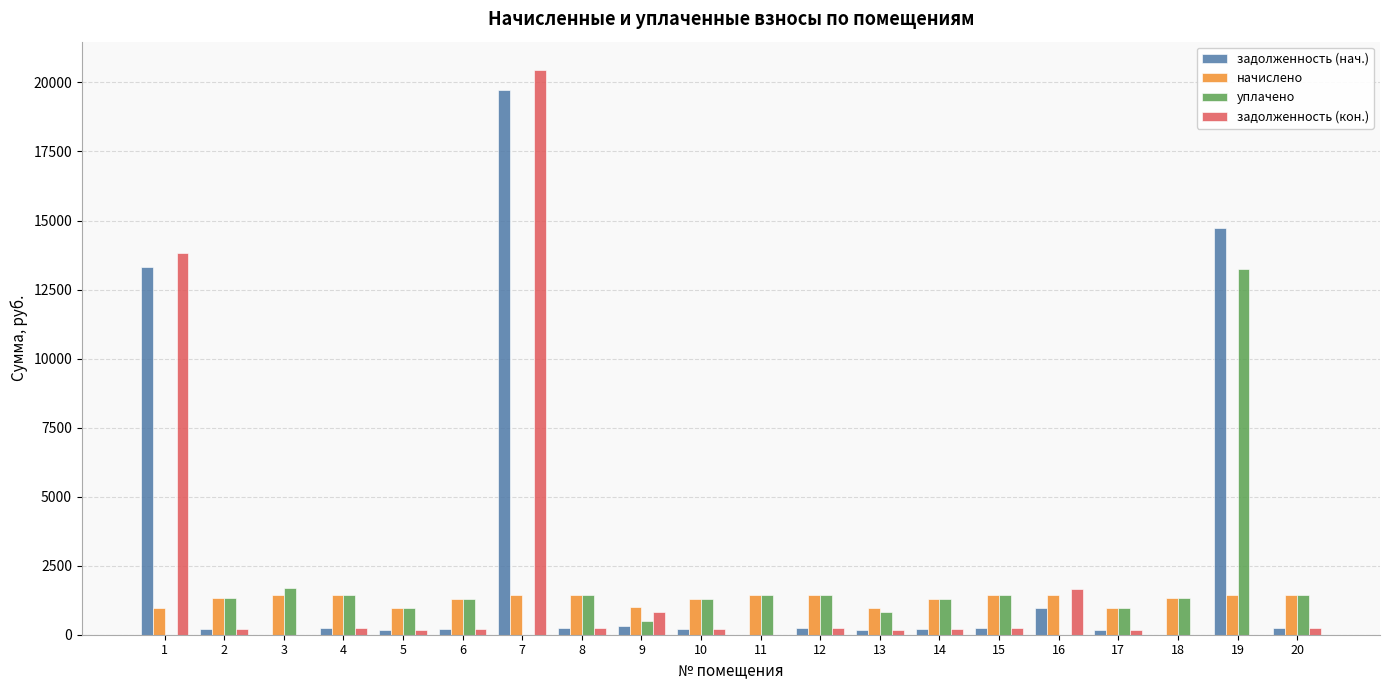

How many groups of bars are there?

20